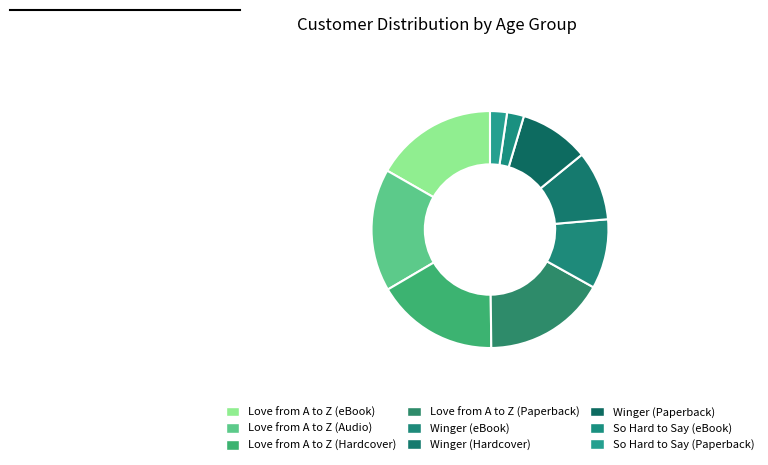

How many slices are in this pie chart?

9